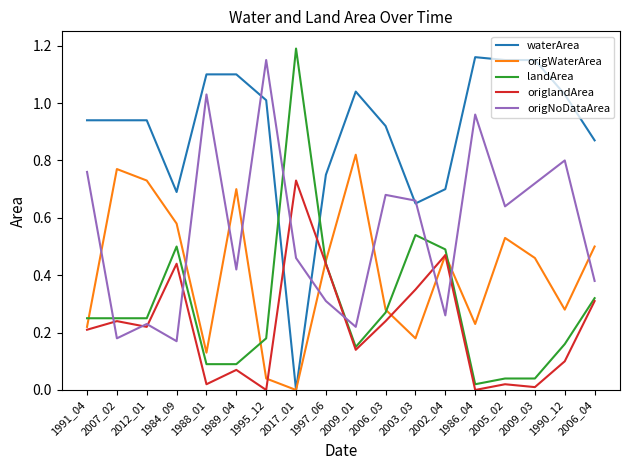

What position from the left is 1997_06?

9